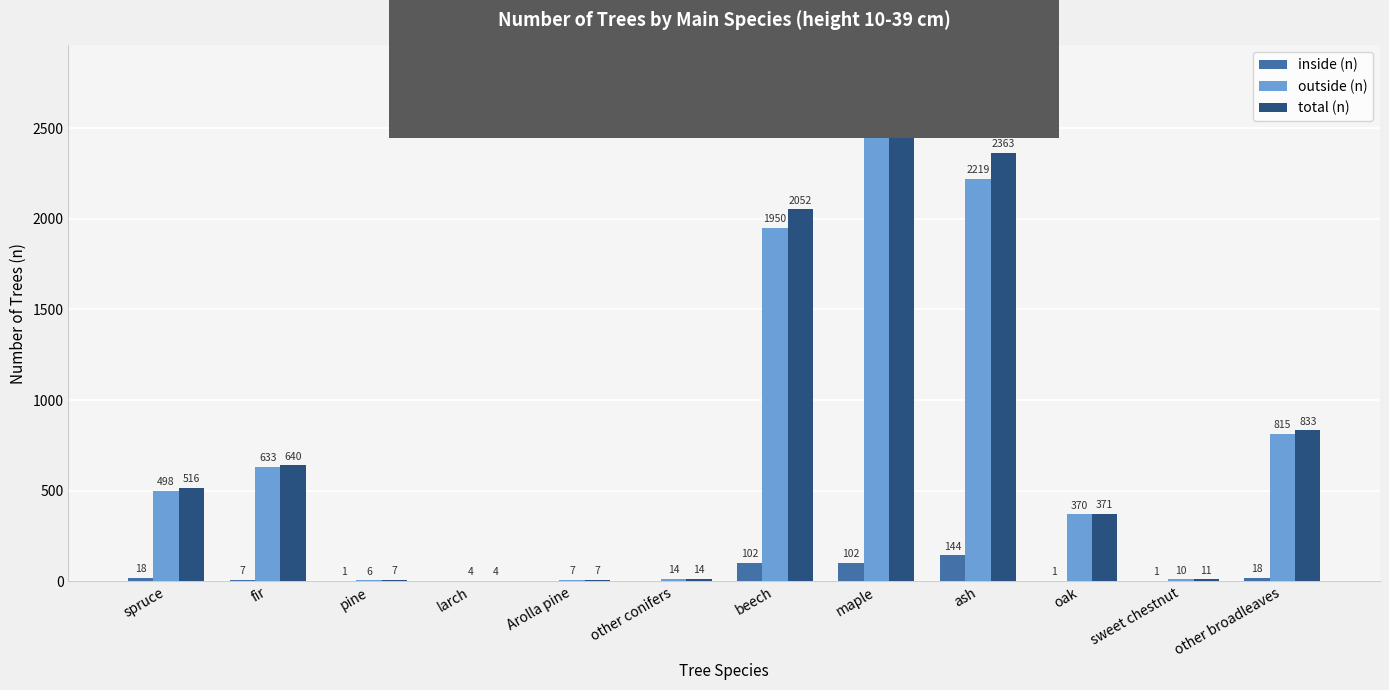

True or false: outside (n) has a value of 701 at beech.

False